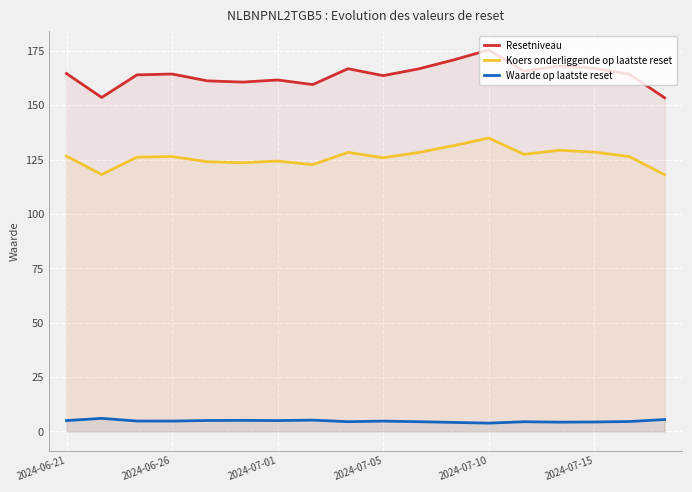

How many lines are shown in the chart?

3